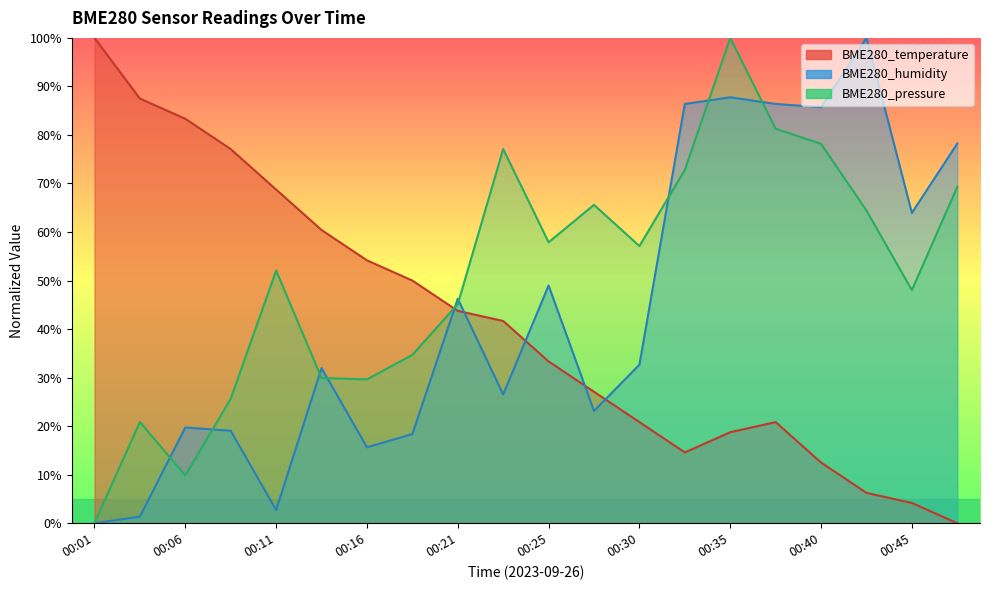

What is the greatest value displayed?

100.0